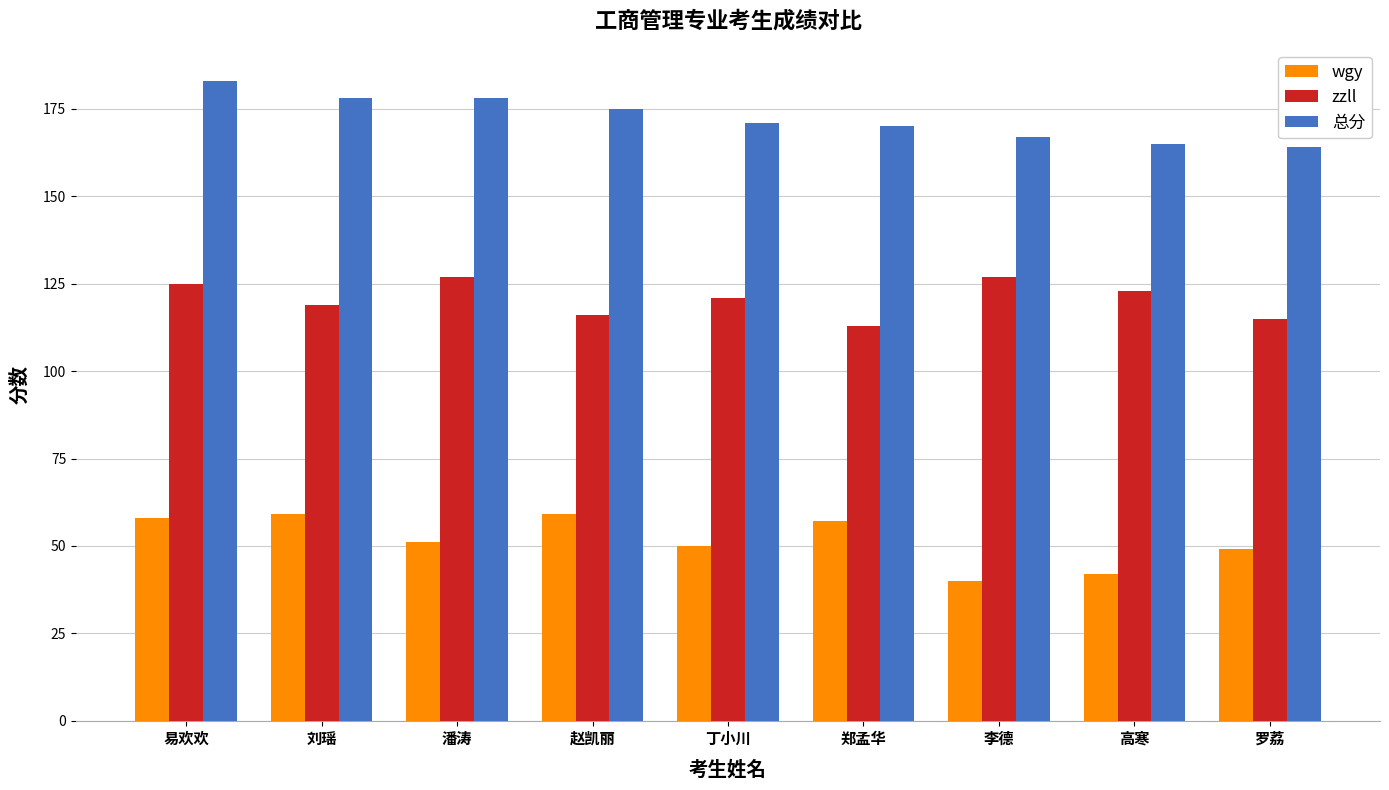

Reading right to left, extract all data points from this chart.

wgy: 罗荔=49	高寒=42	李德=40	郑孟华=57	丁小川=50	赵凯丽=59	潘涛=51	刘瑶=59	易欢欢=58
zzll: 罗荔=115	高寒=123	李德=127	郑孟华=113	丁小川=121	赵凯丽=116	潘涛=127	刘瑶=119	易欢欢=125
总分: 罗荔=164	高寒=165	李德=167	郑孟华=170	丁小川=171	赵凯丽=175	潘涛=178	刘瑶=178	易欢欢=183